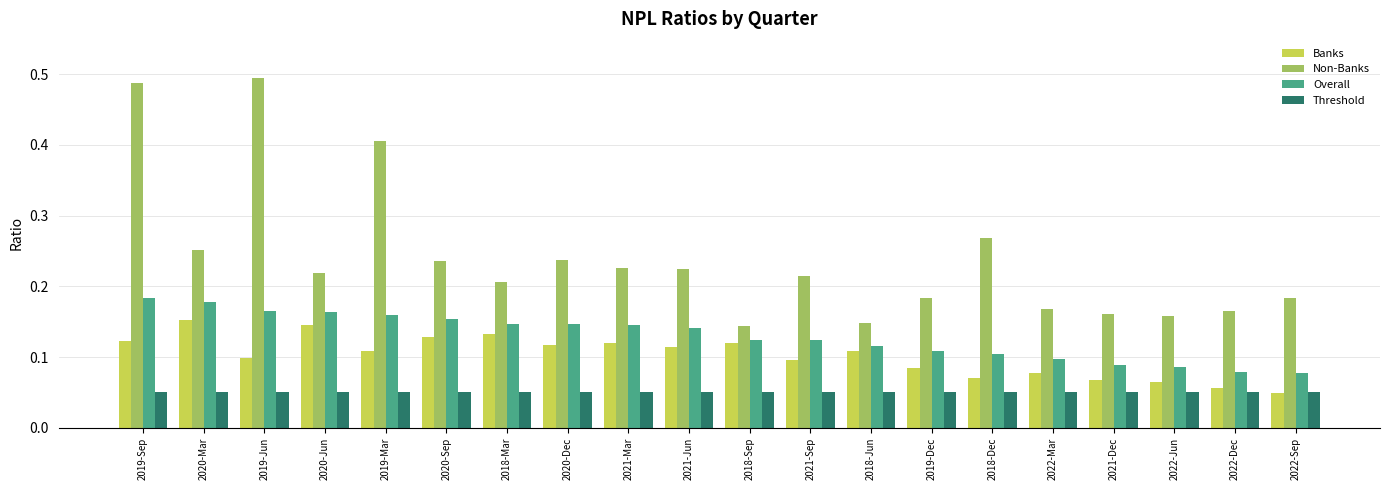

How many Non-Banks values are between 0 and 1?

20